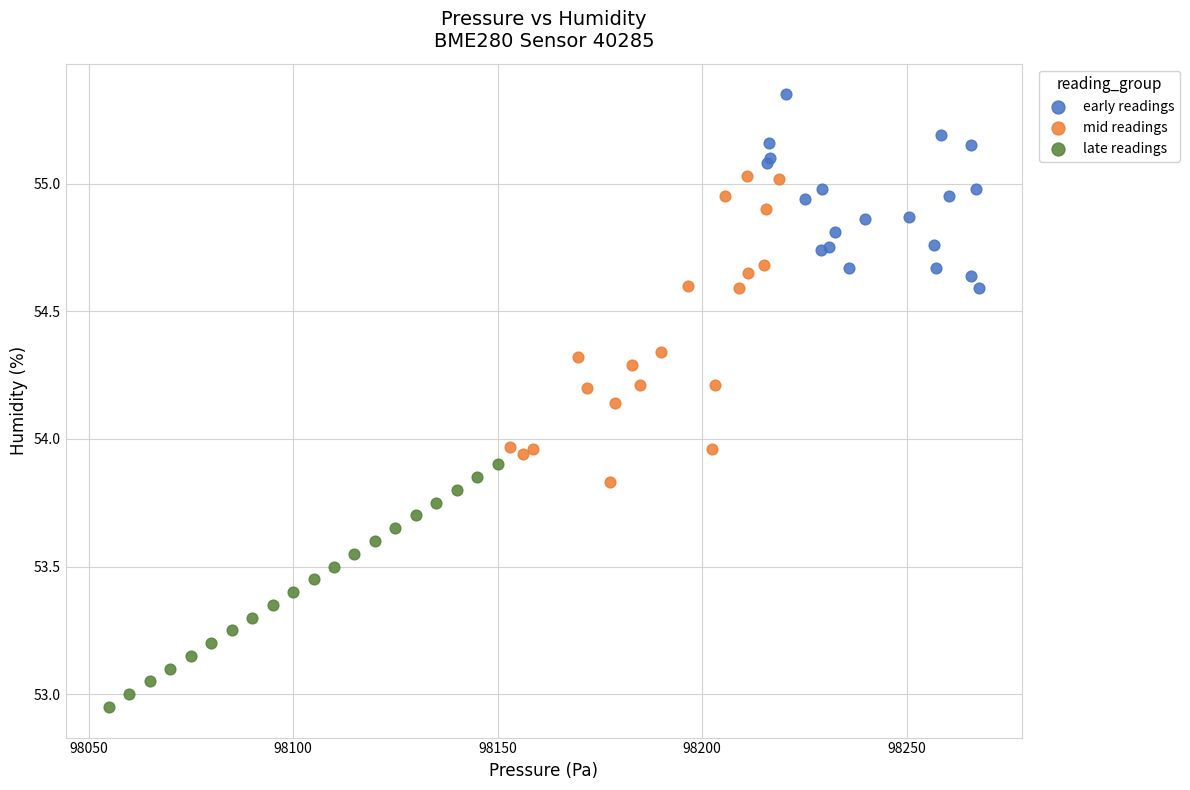

Which series reaches the minimum Y coordinate?

late readings